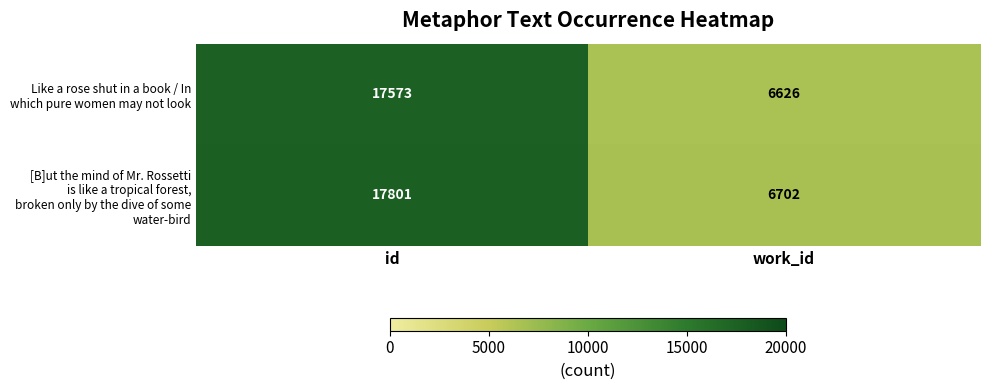

At which category is the sum across all series the highest?

id